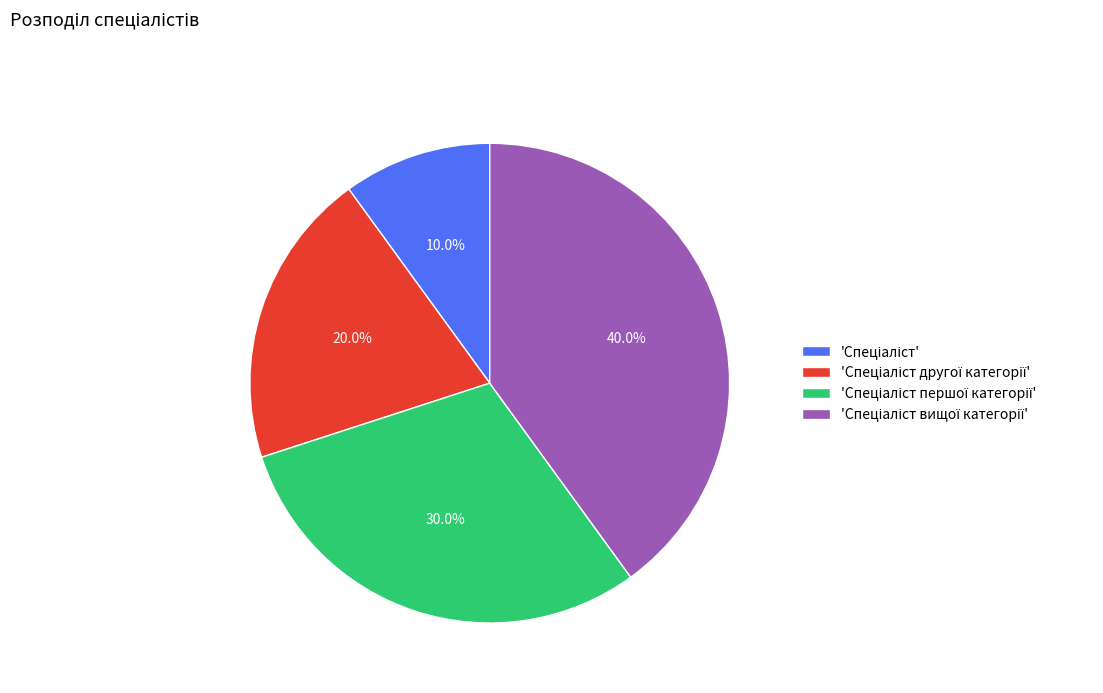

Does any single category account for the majority?

No